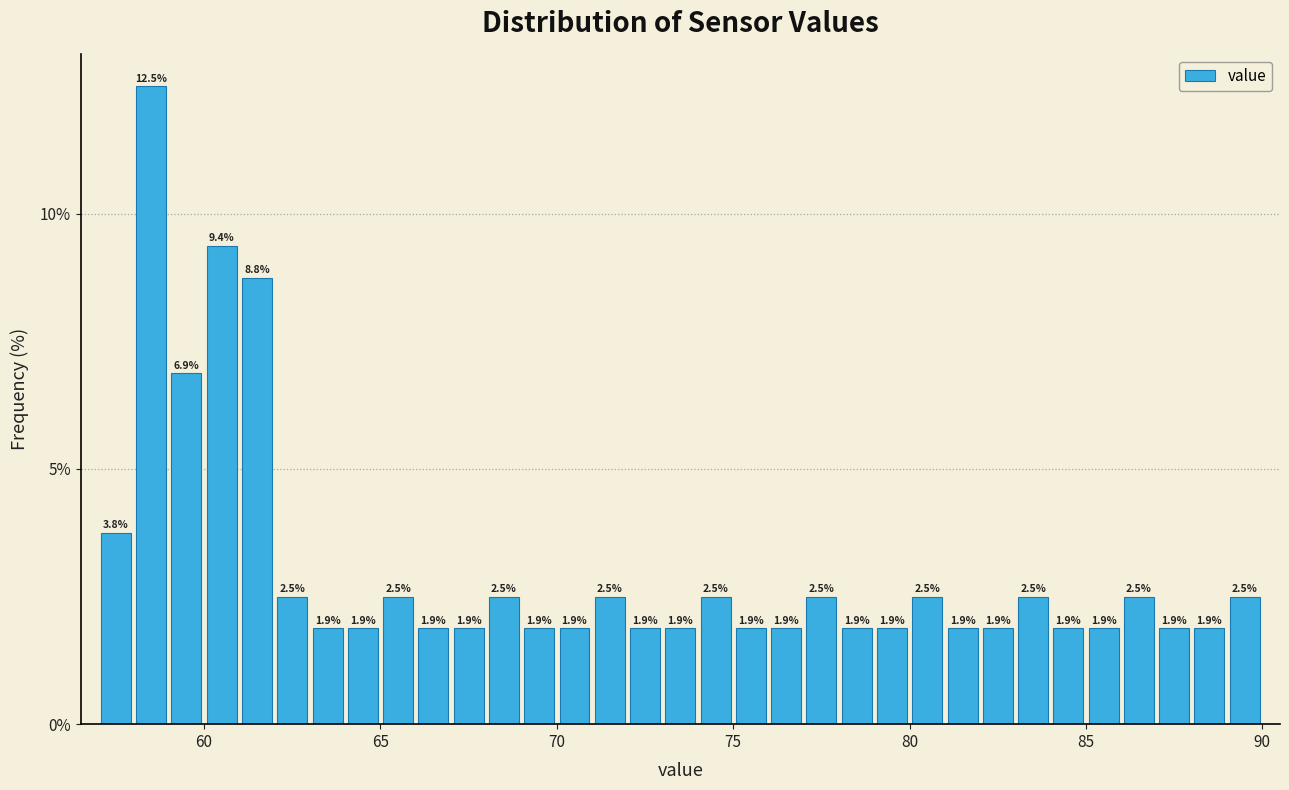

Around what value on the x-axis is the tallest bar? Give the approximate position of its centre, as read against the axis.

58.5